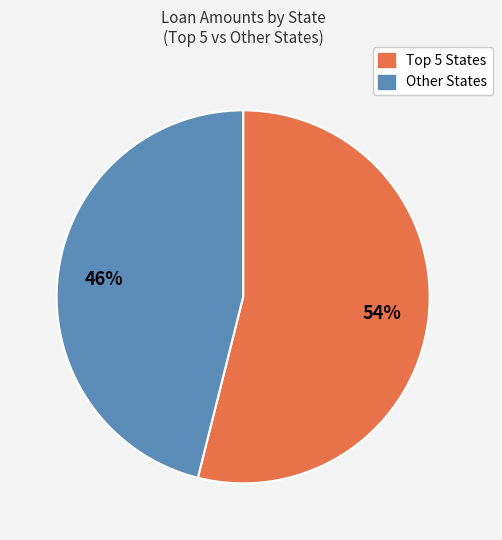

How many segments does this pie chart have?

2